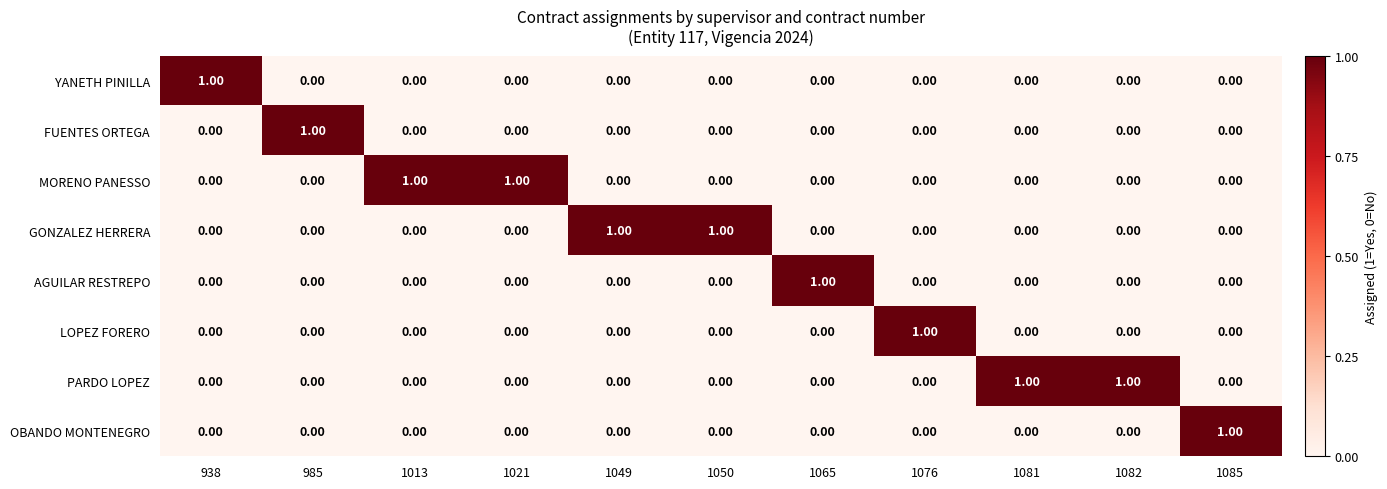

Is the value of LOPEZ FORERO at 1081 greater than the value of GONZALEZ HERRERA at 1050?

No